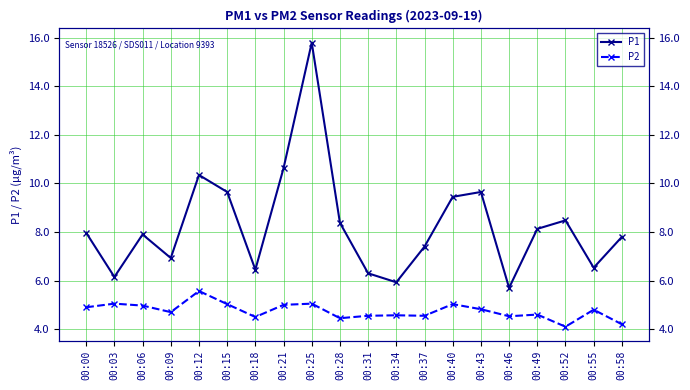

What are all the series names shown in the legend?

P1, P2